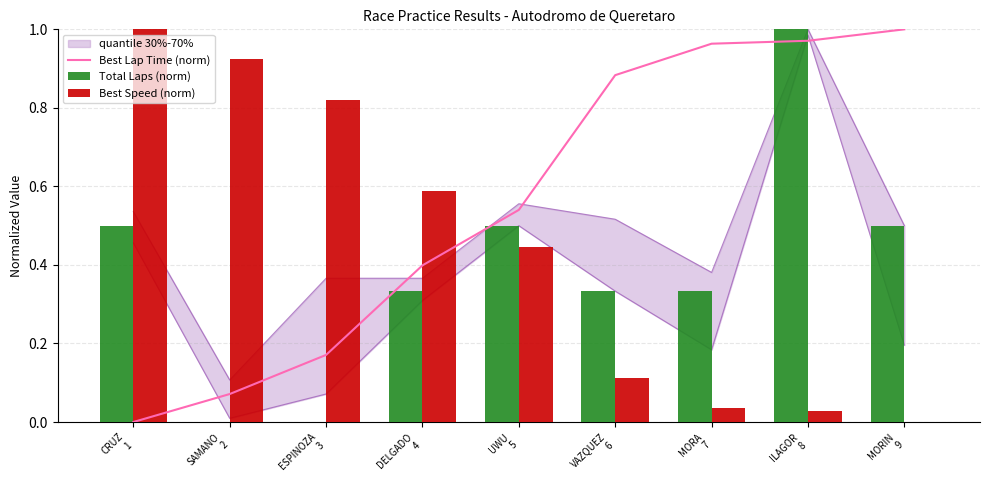

Which category has the lowest value across all series?

CRUZ
1